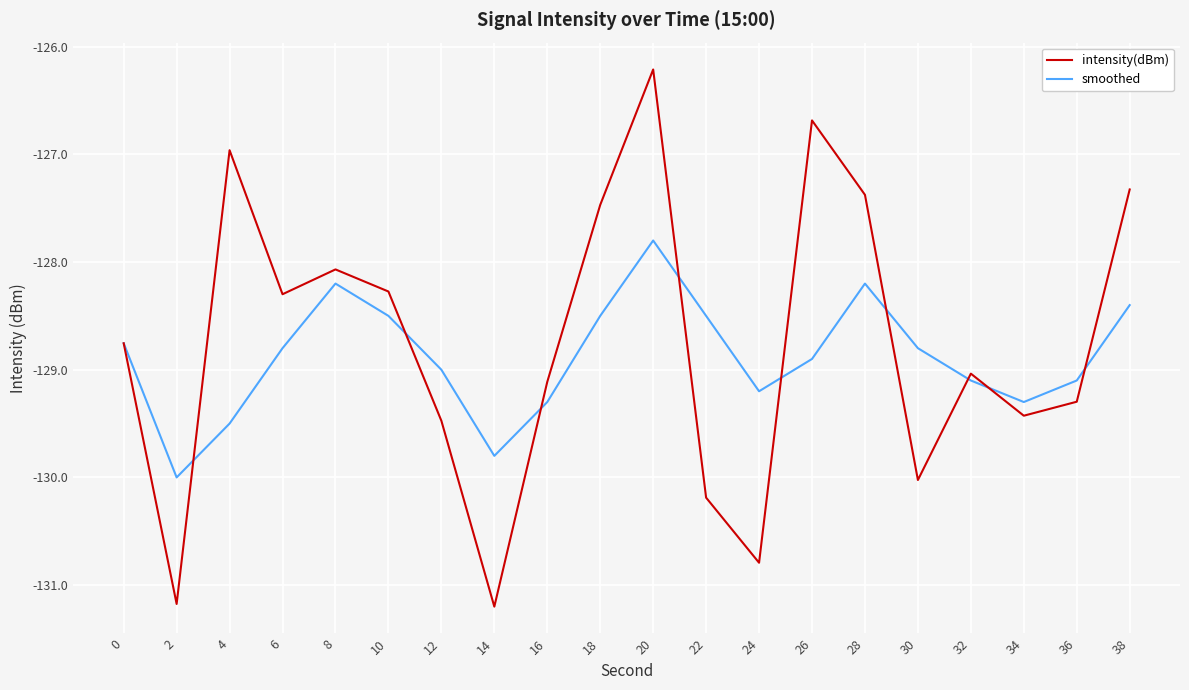

At which label does smoothed reach its peak?

20